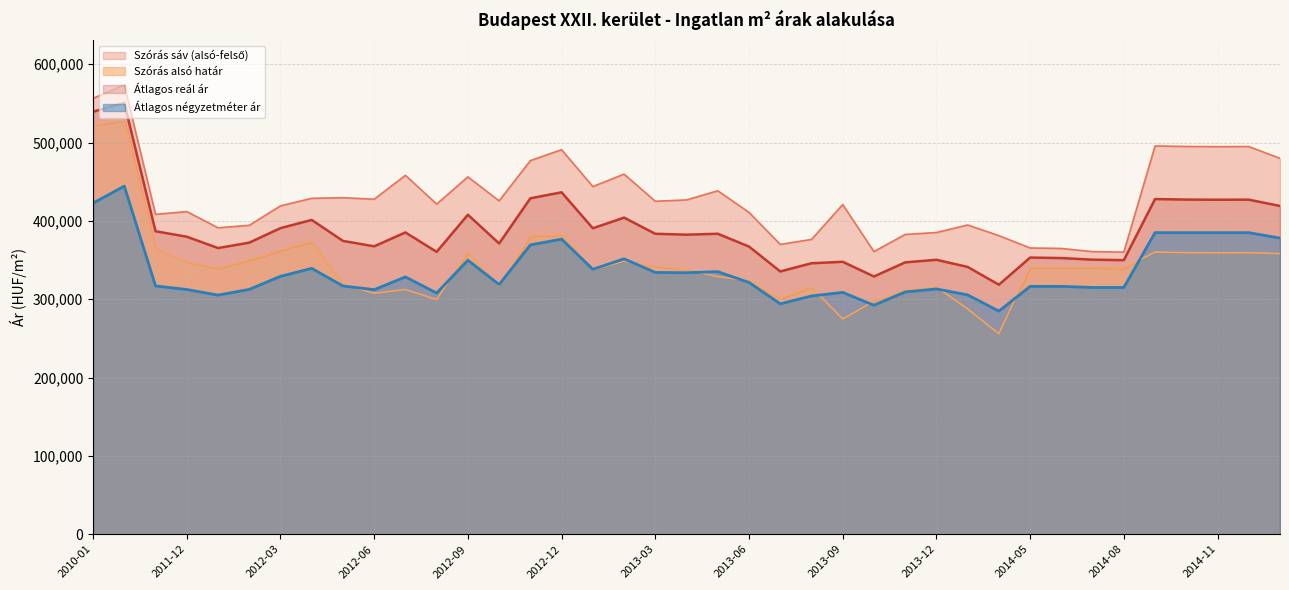

What is the value of the Átlagos négyzetméter ár point at the 6th from the left?

312522